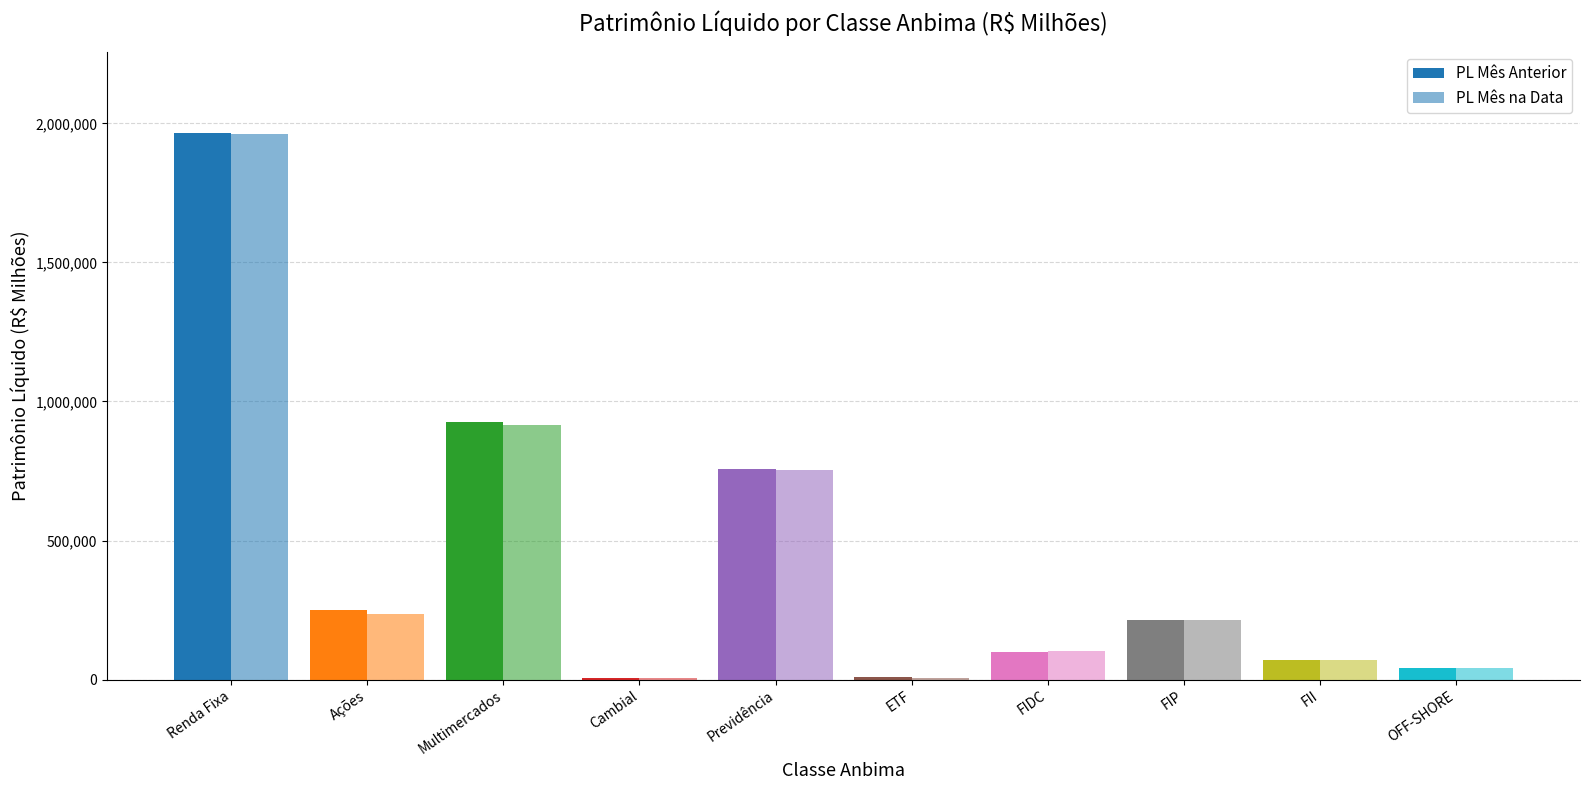

The PL Mês Anterior series shows 15265.6 at FII. True or false?

False